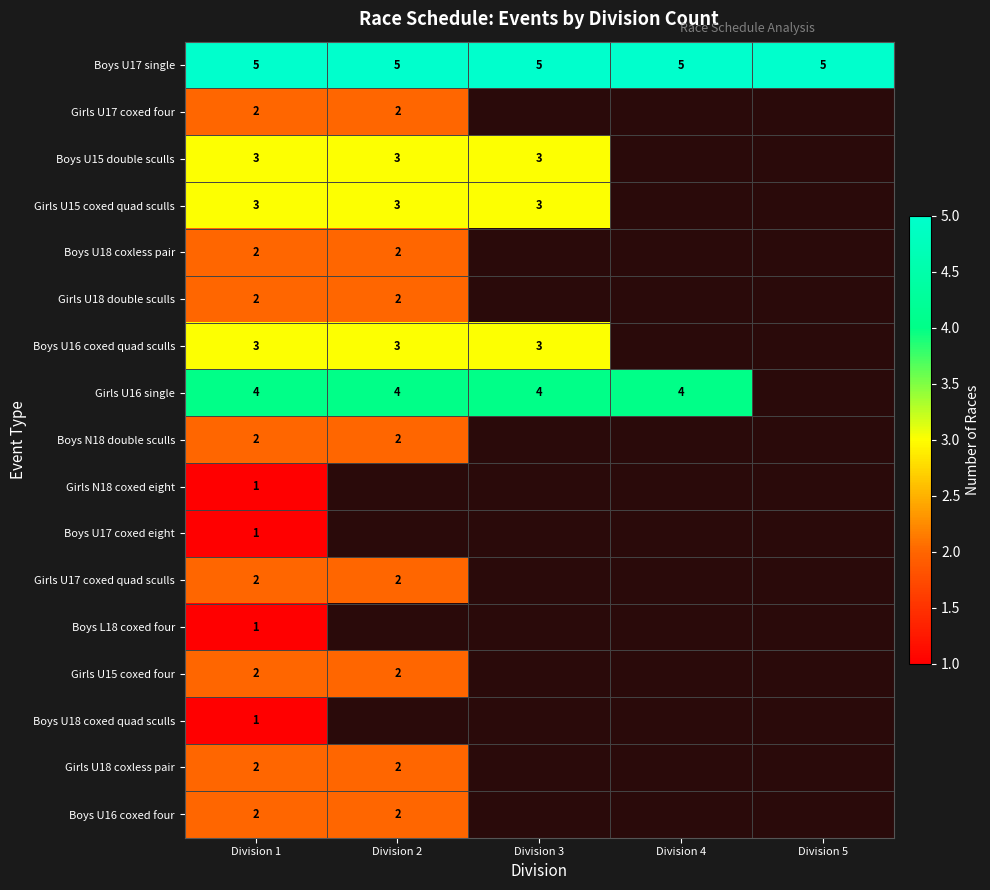

What is the difference between the highest and lowest values at Division 1?

4